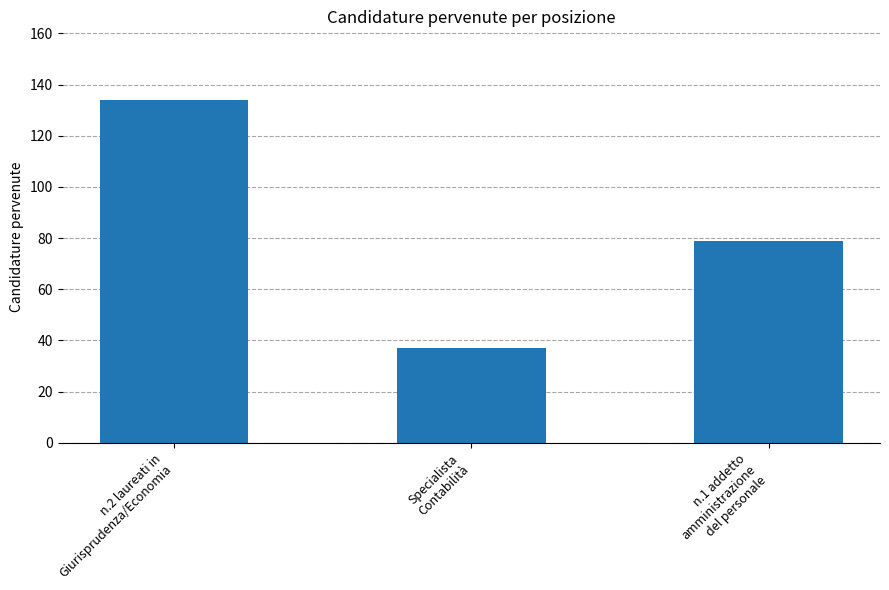

What value does the data have at Specialista
Contabilità, to the nearest 5?

35